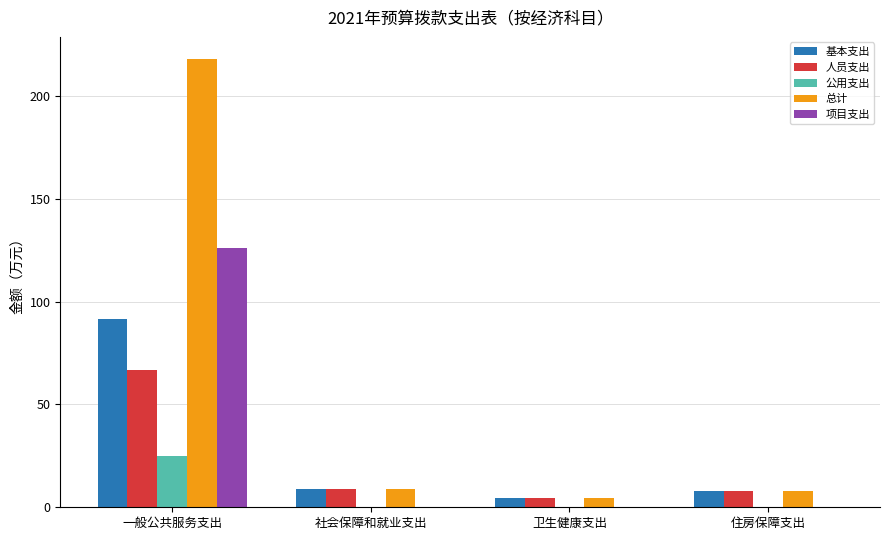

What value does the 人员支出 series have at 一般公共服务支出?

66.7